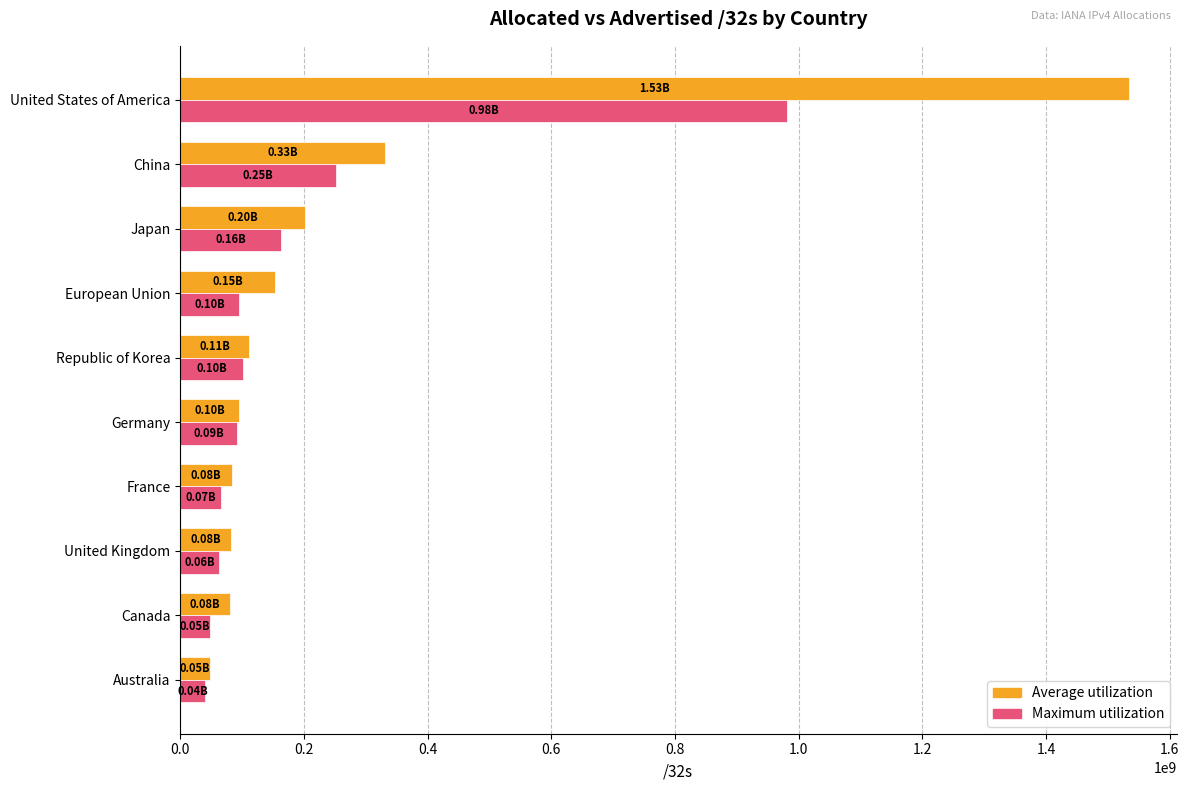

How many categories are shown in the chart?

10